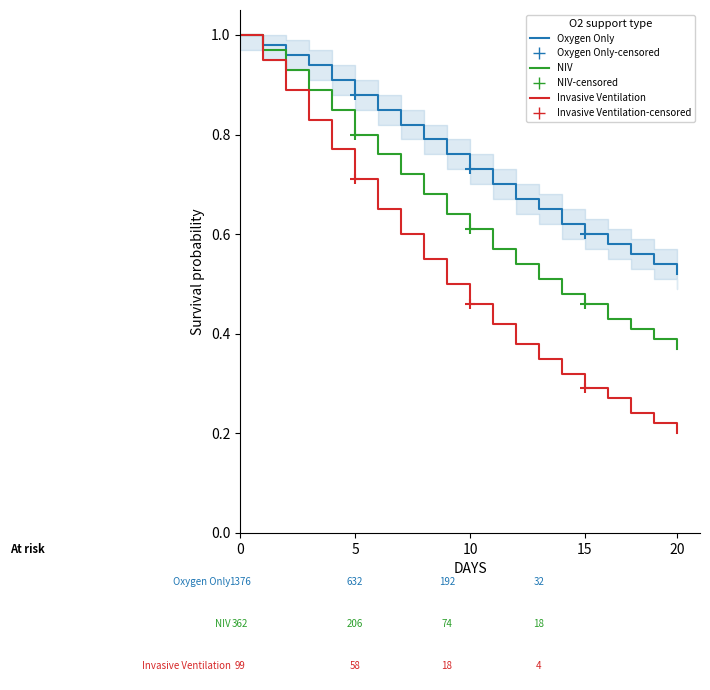

Which series has the largest total across all categories?

Oxygen Only